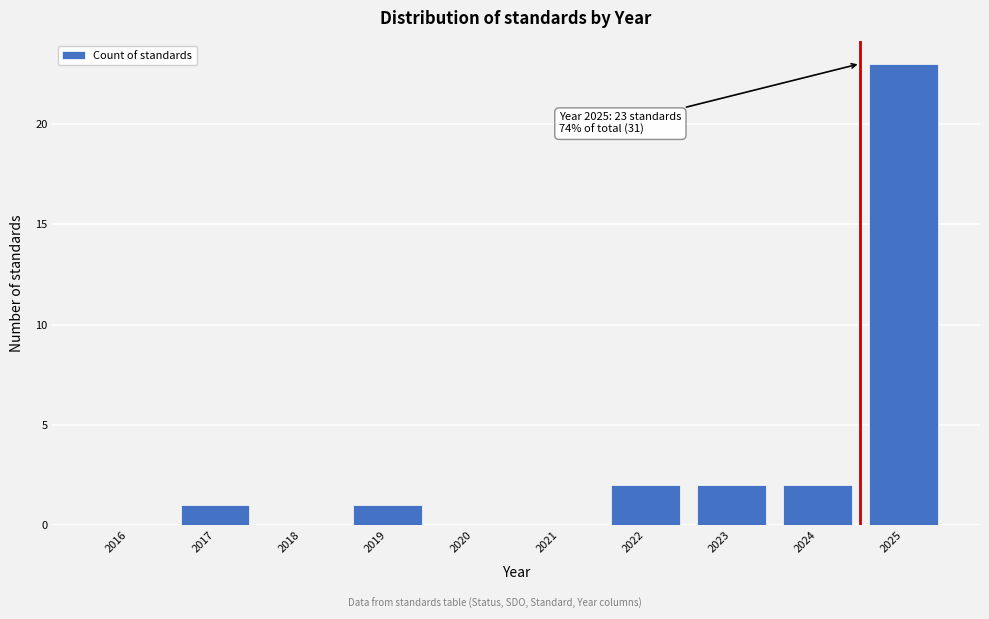

Reading left to right, transcribe all the data shown in this chart.

2016=0	2017=1	2018=0	2019=1	2020=0	2021=0	2022=2	2023=2	2024=2	2025=23